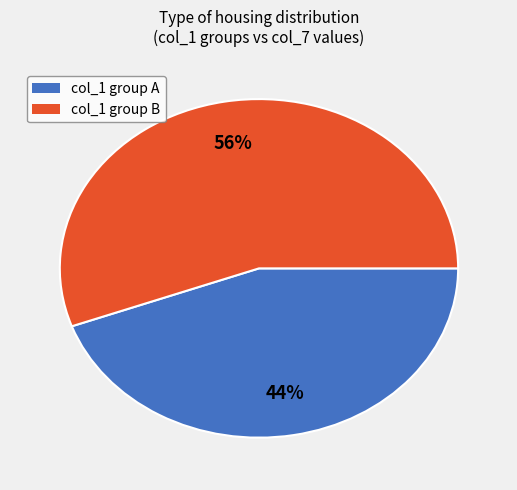

To the nearest percent, what is the average slice percentage?

50%